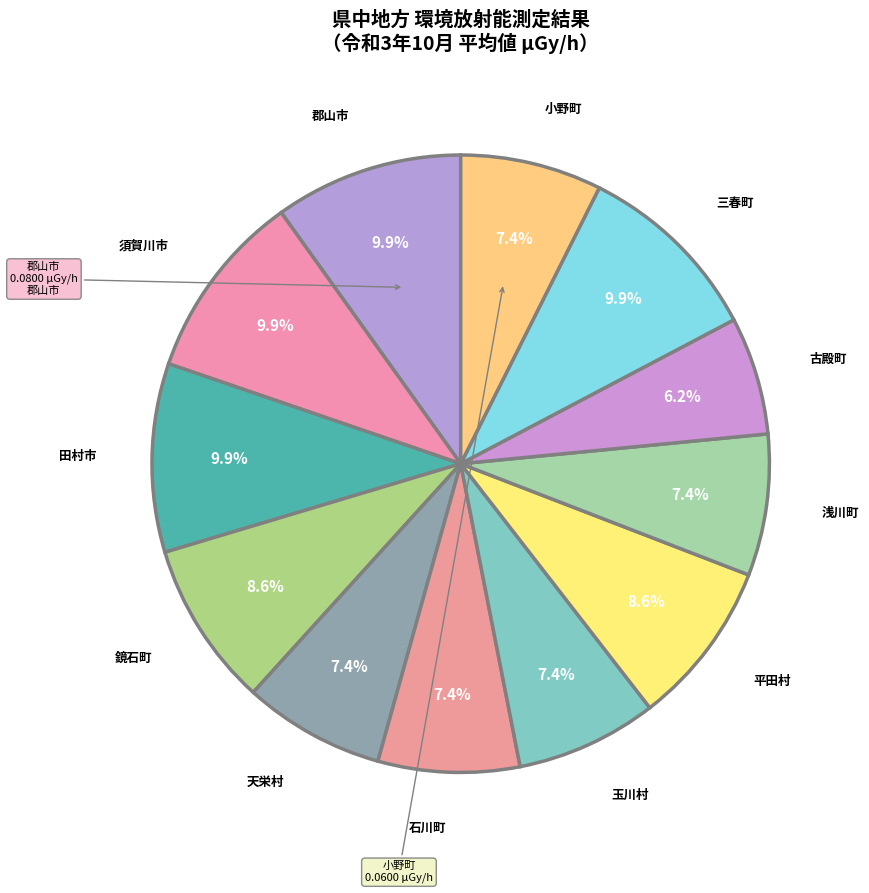

To the nearest percent, what is the difference between the largest and smallest slice percentages?

4%